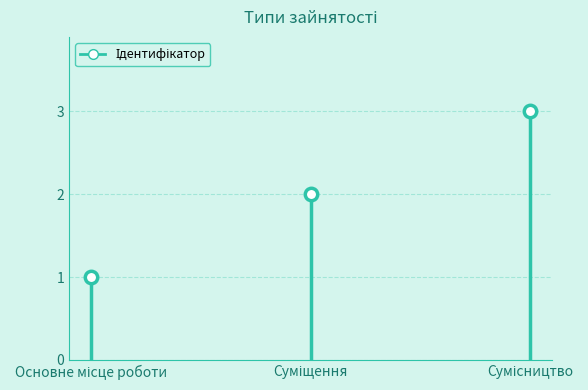

Which has a higher value, Сумісництво or Суміщення?

Сумісництво